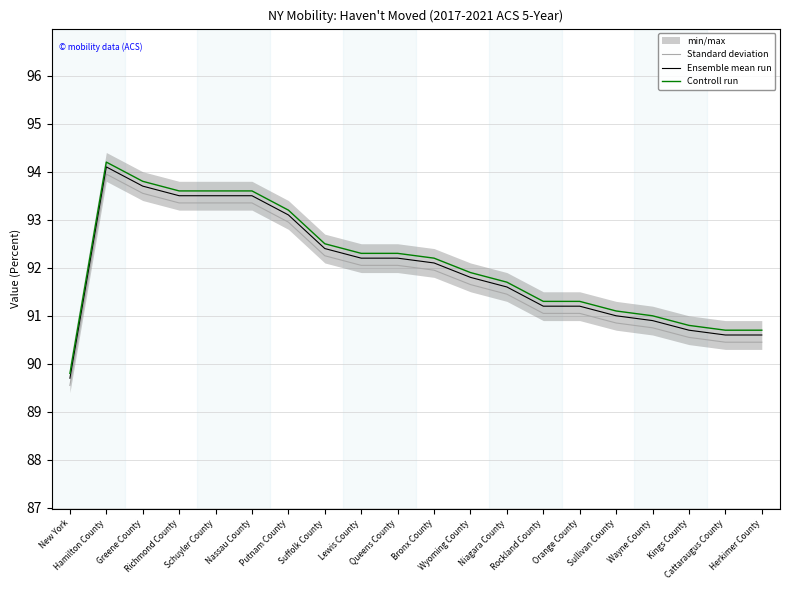

True or false: Standard deviation and Ensemble mean run intersect in this chart.

False